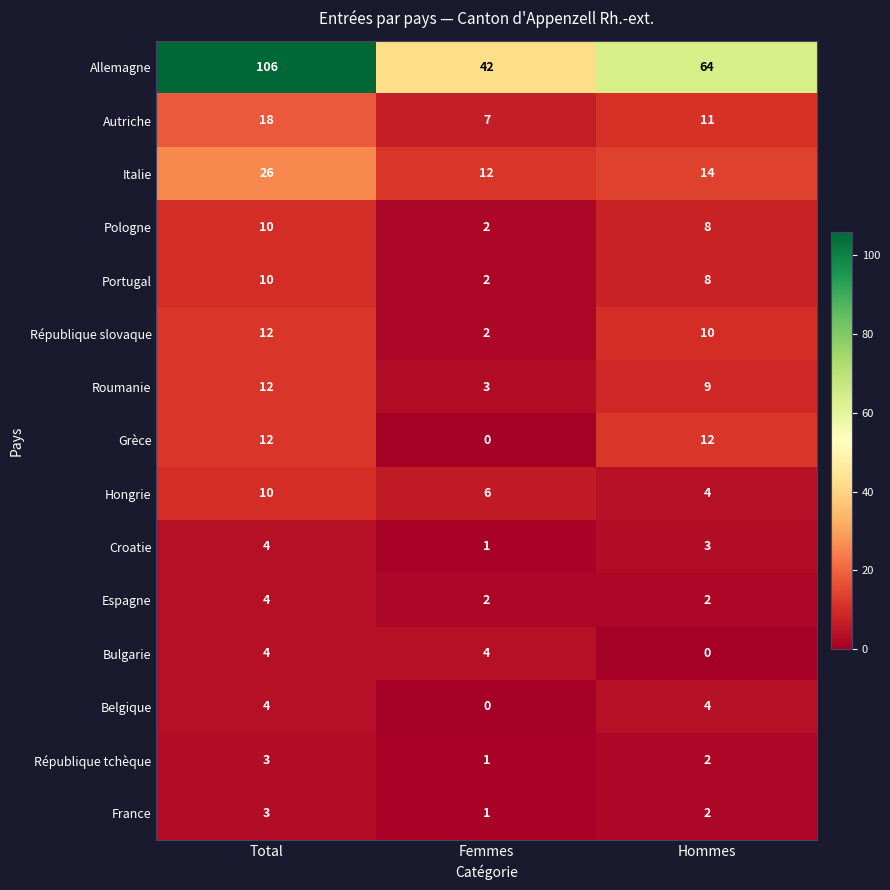

True or false: Autriche has a value of 7 at Femmes.

True